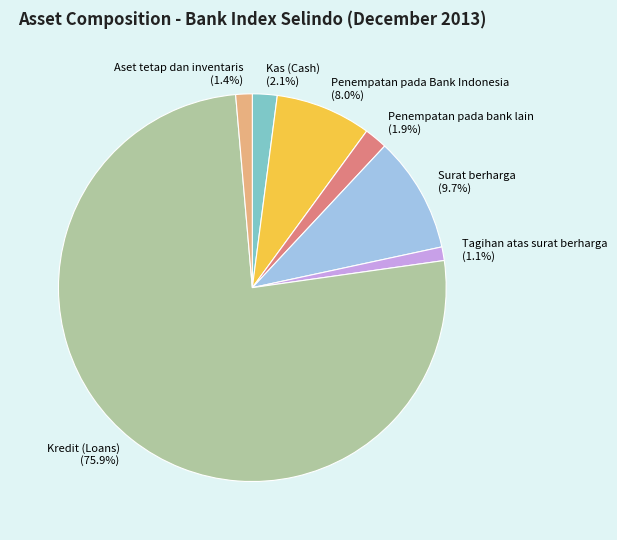

What is the ratio of the value at Penempatan pada Bank Indonesia to the value at Penempatan pada bank lain?

4.2